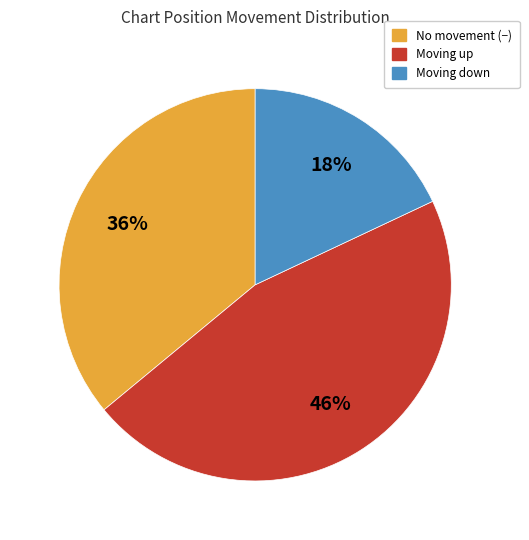

How many slices are in this pie chart?

3